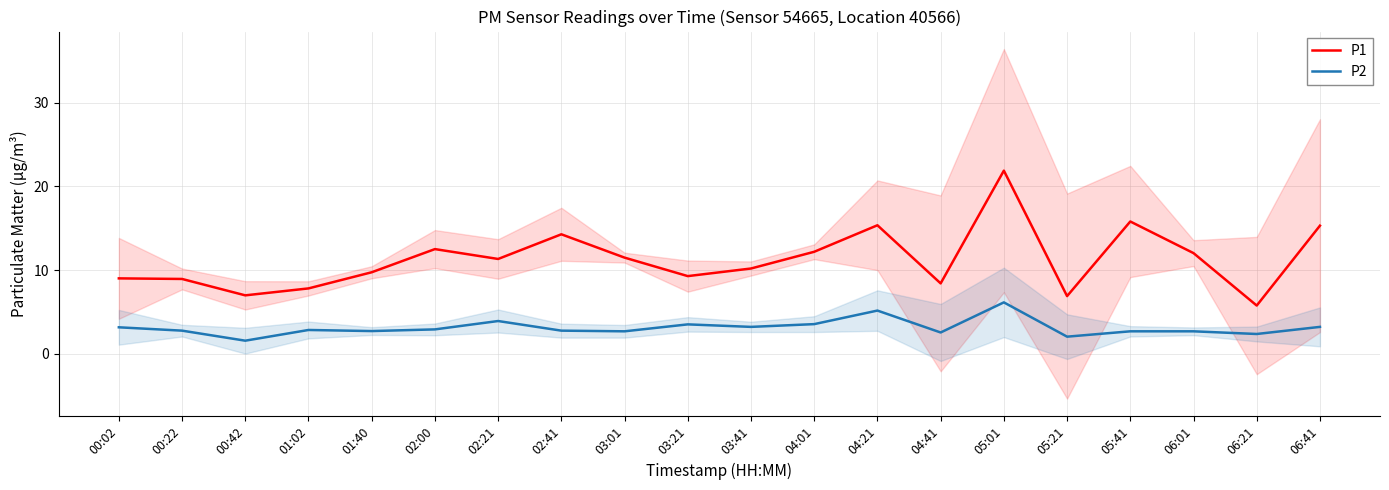

True or false: P2 has a value of 1.1 at 01:02.

False